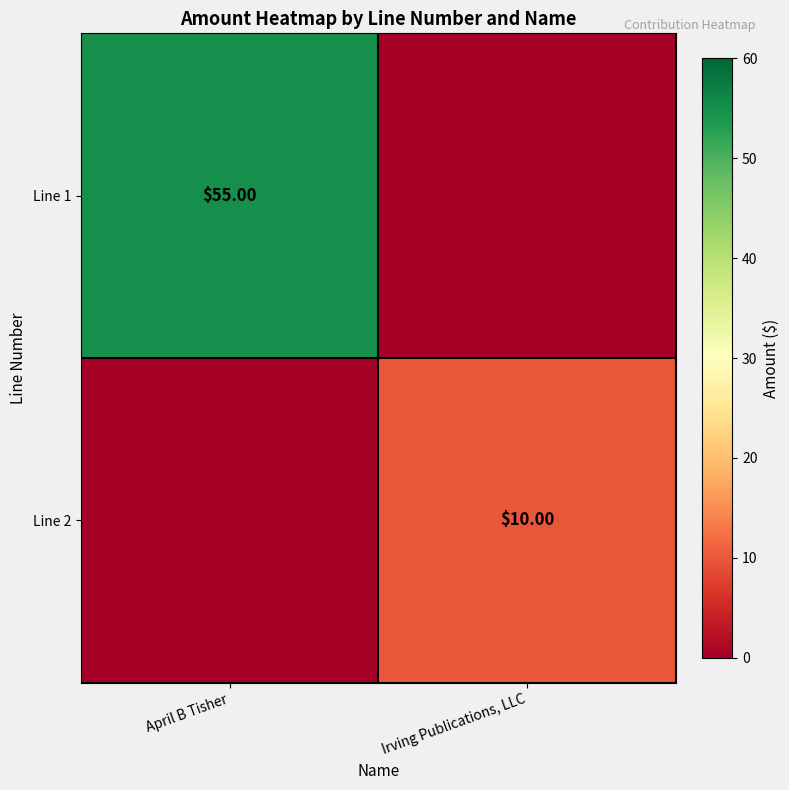

Is the value of Line 1 at April B Tisher greater than the value of Line 2 at Irving Publications, LLC?

Yes